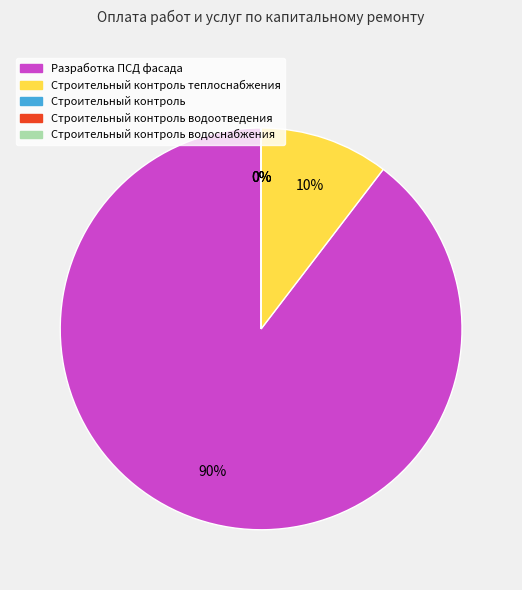

True or false: Строительный контроль водоотведения accounts for 0% of the total.

True